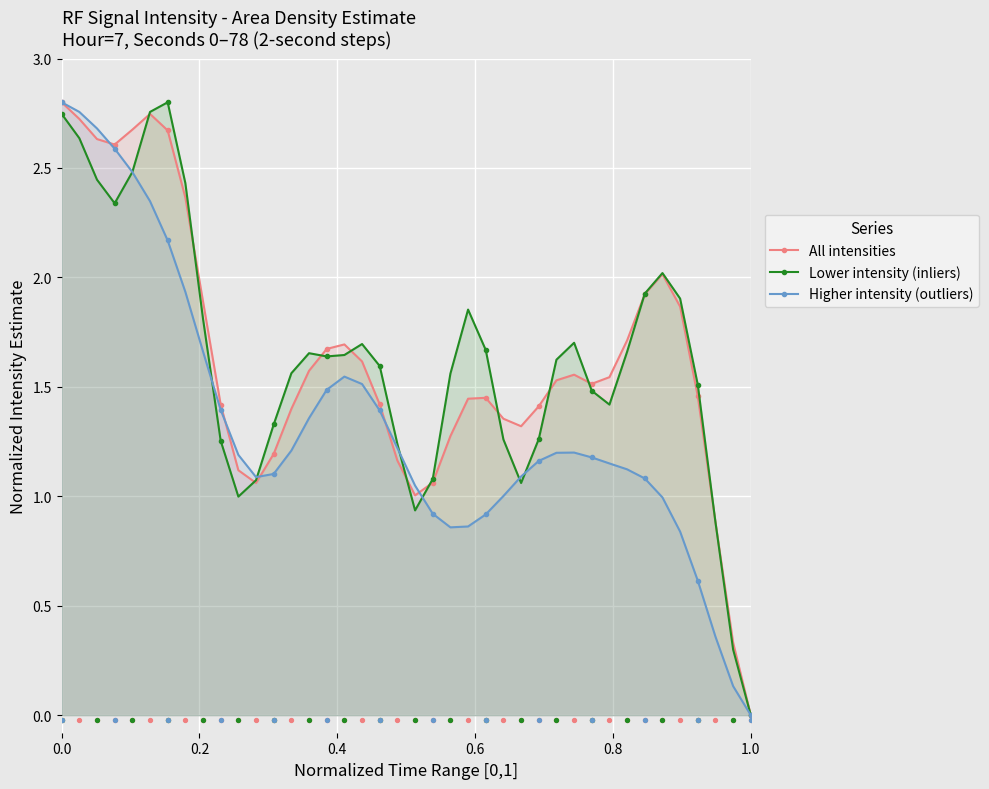

Which series reaches the minimum Y coordinate?

All intensities